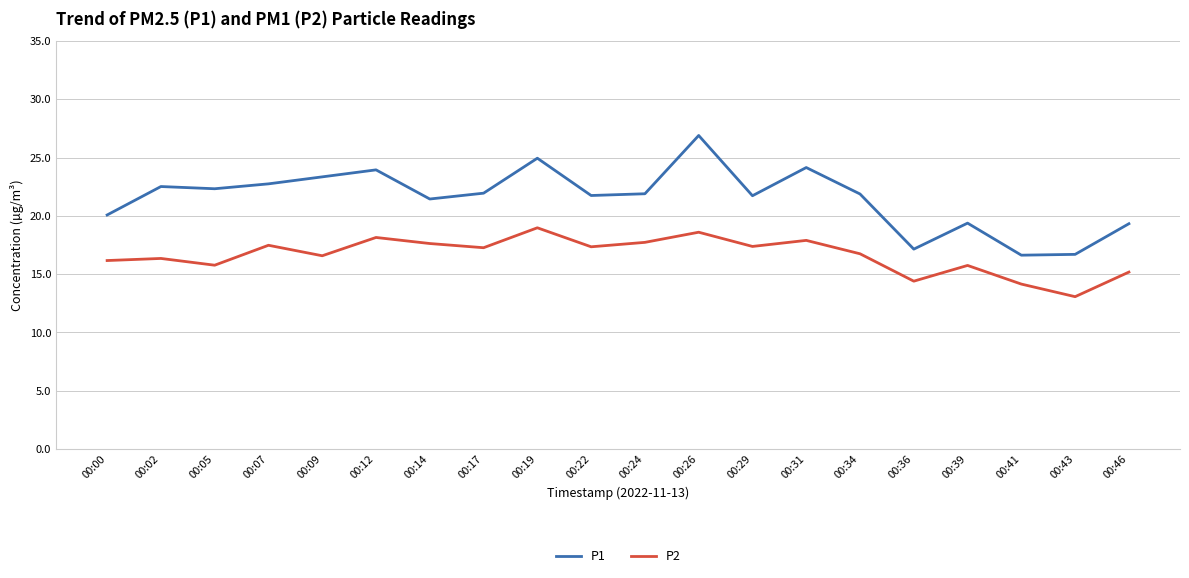

True or false: P1 and P2 intersect in this chart.

False